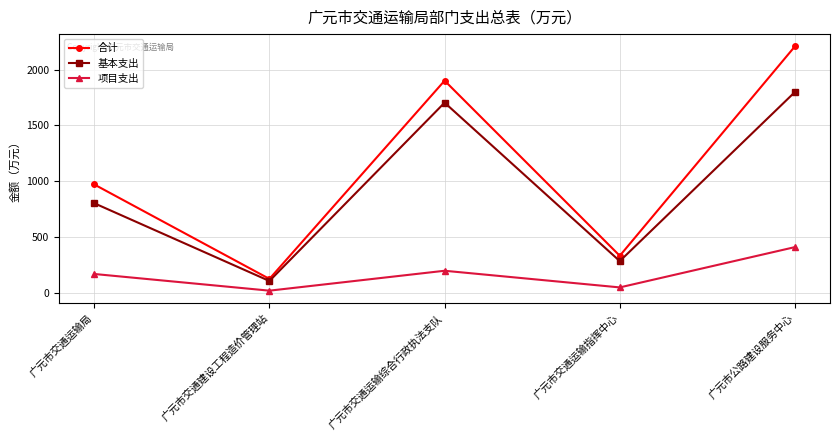

True or false: 项目支出 and 合计 intersect in this chart.

False